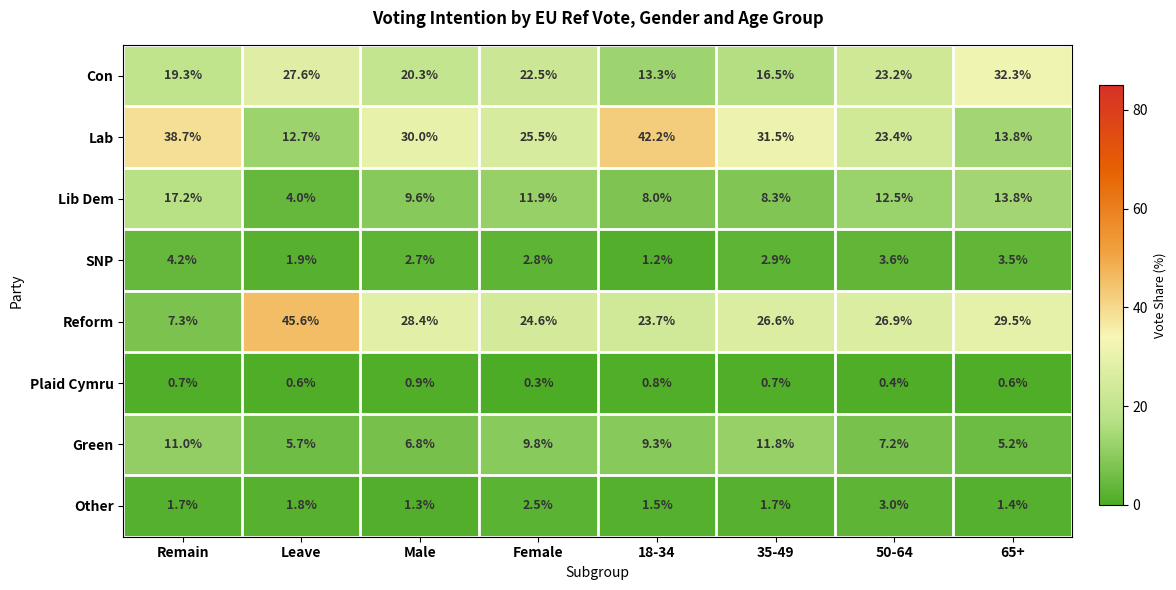

At how many categories does at least one series exceed 2?

8